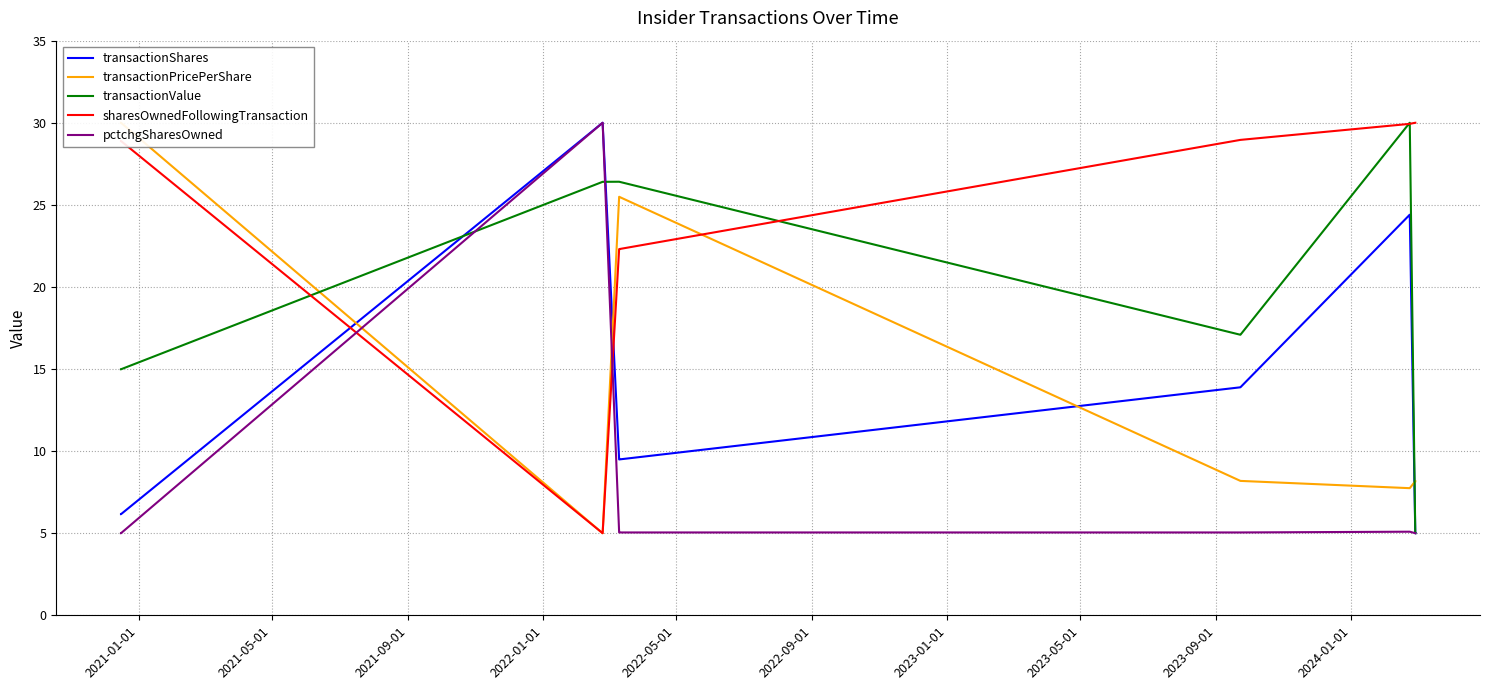

What is the maximum value for transactionValue?

30.0